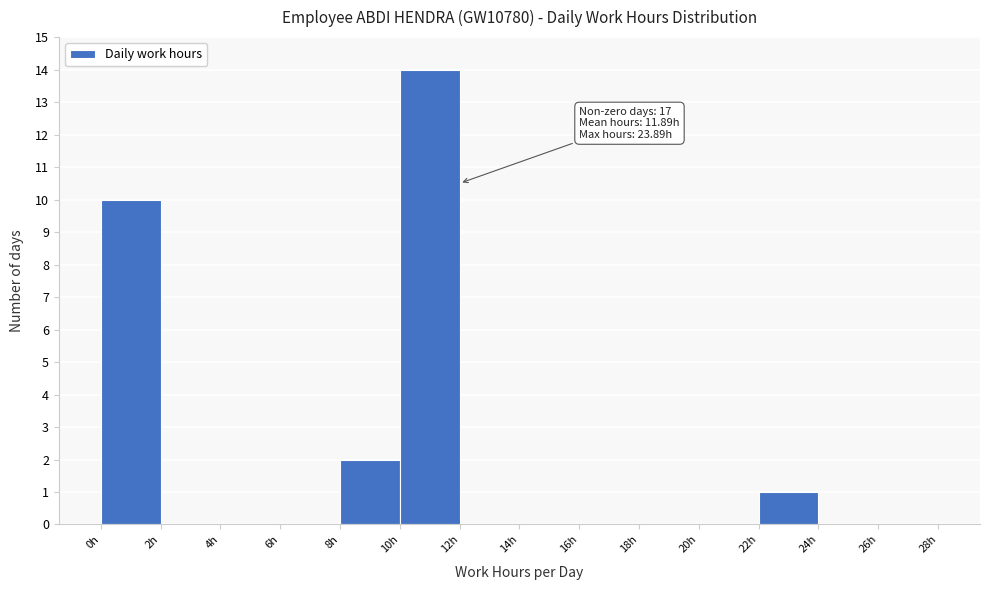

Over which range of the x-axis is the bar tallest?

10 to 12